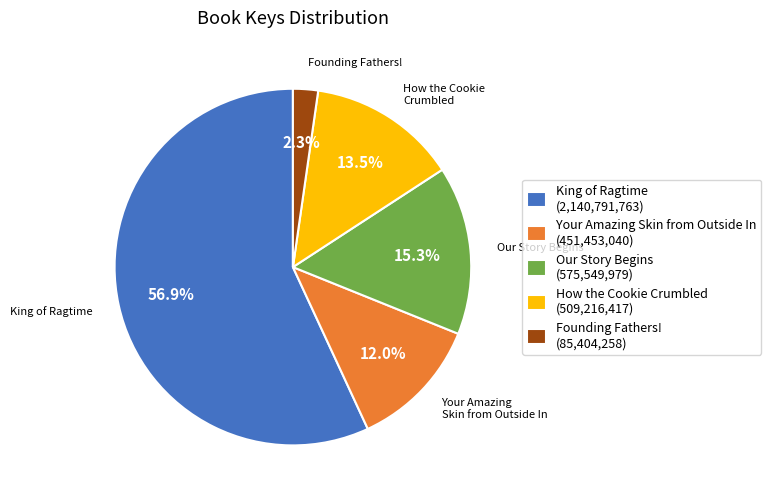

Is it true that King of Ragtime is 70% of the pie?

False